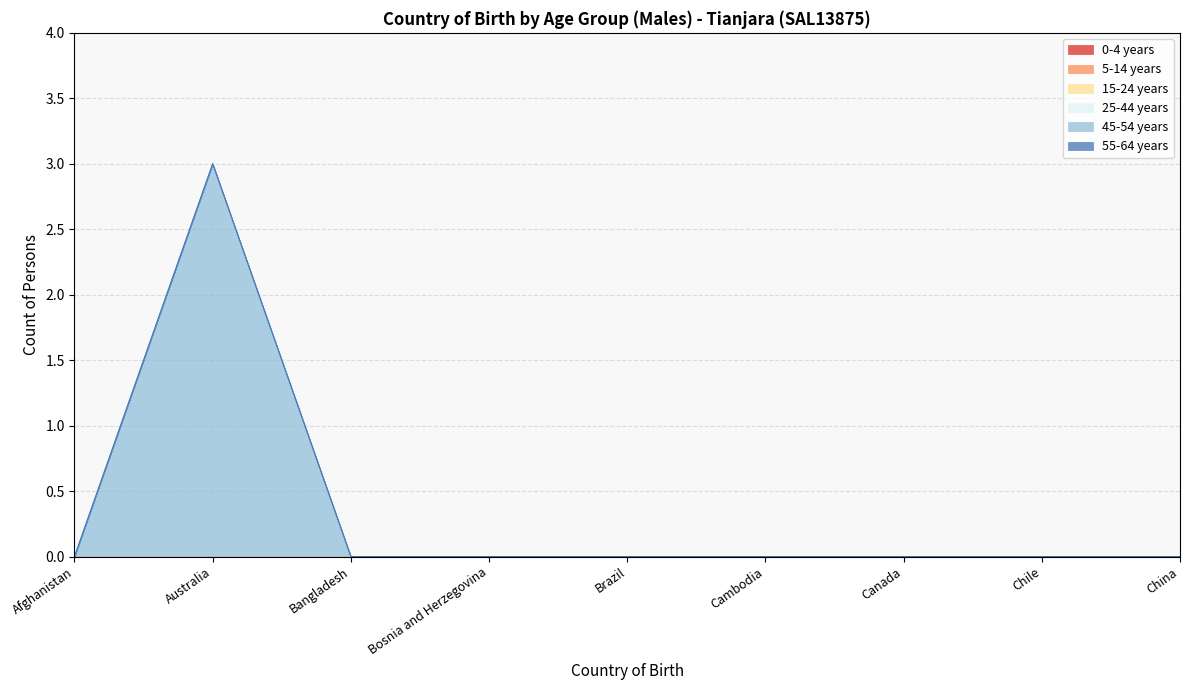

Reading left to right, transcribe all the data shown in this chart.

0-4 years: 0	0	0	0	0	0	0	0	0
5-14 years: 0	0	0	0	0	0	0	0	0
15-24 years: 0	0	0	0	0	0	0	0	0
25-44 years: 0	0	0	0	0	0	0	0	0
45-54 years: 0	3	0	0	0	0	0	0	0
55-64 years: 0	0	0	0	0	0	0	0	0